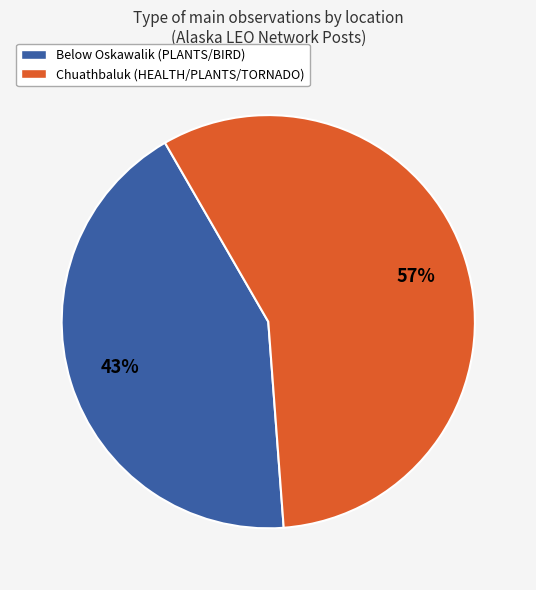

Is the sum of Chuathbaluk (HEALTH/PLANTS/TORNADO) and Below Oskawalik (PLANTS/BIRD) greater than half?

Yes